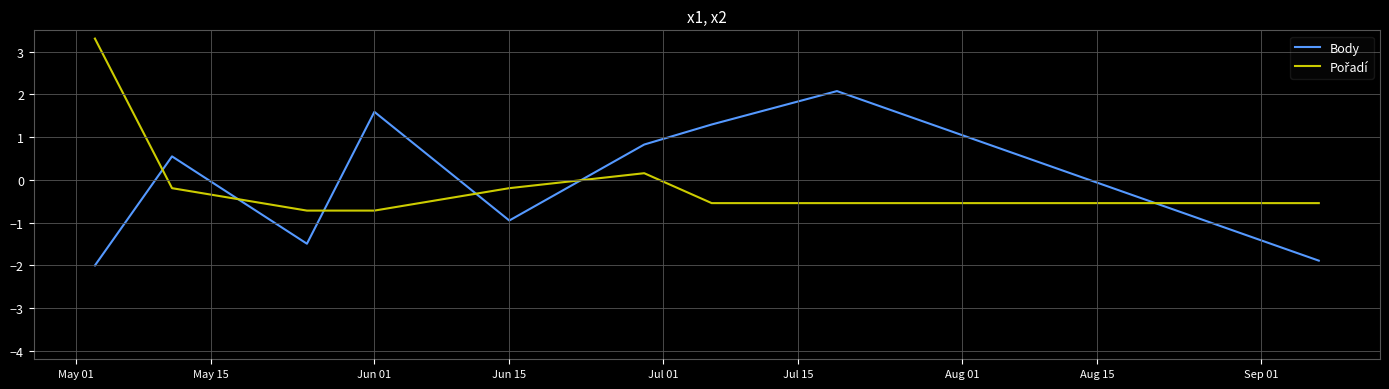

What is the smallest value displayed?

-2.0